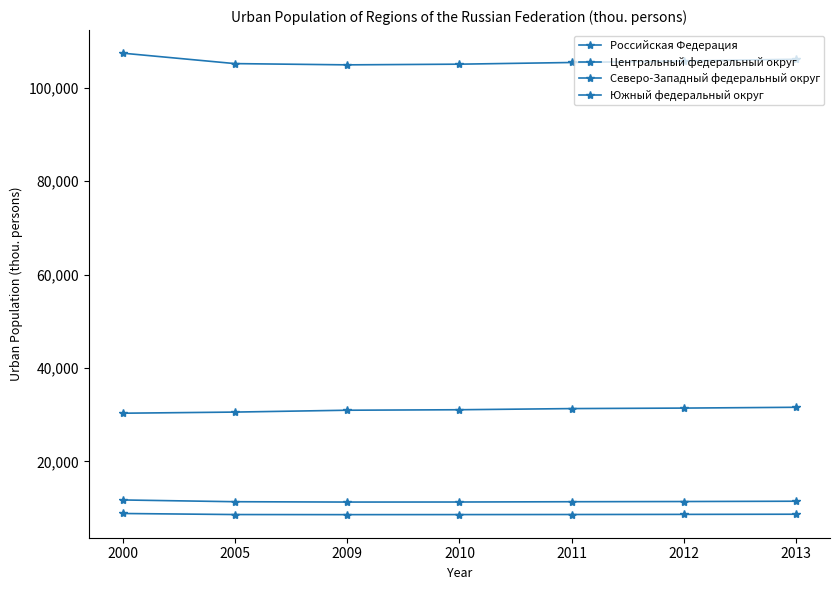

How many data points in Северо-Западный федеральный округ are less than 11389?

3